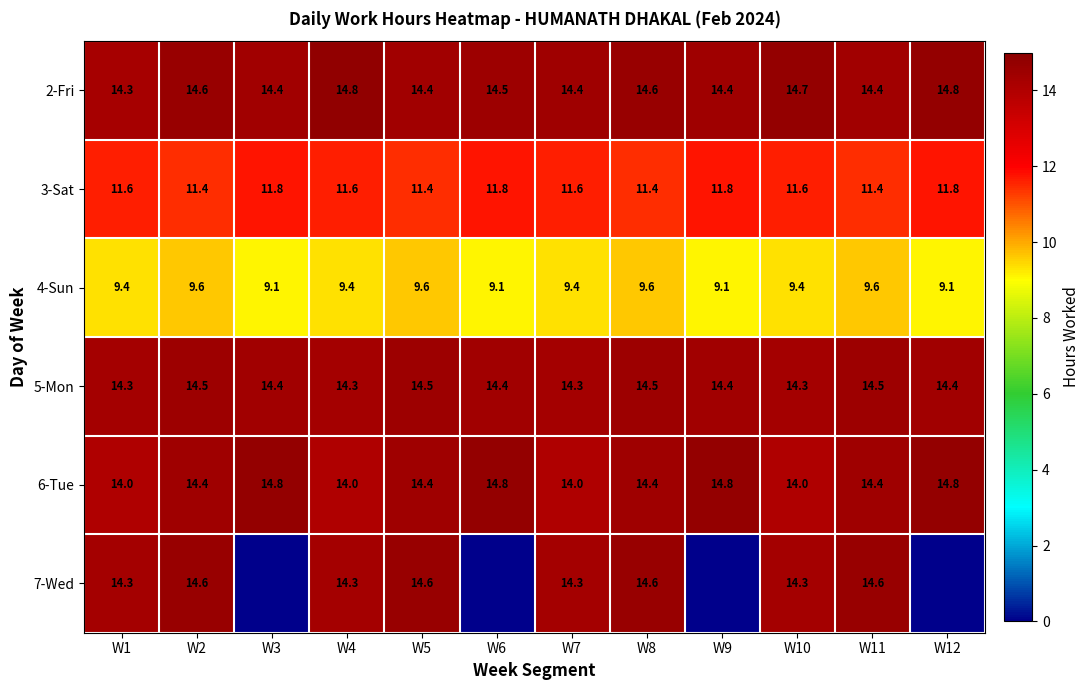

Read the 4-Sun value at W2.

9.6